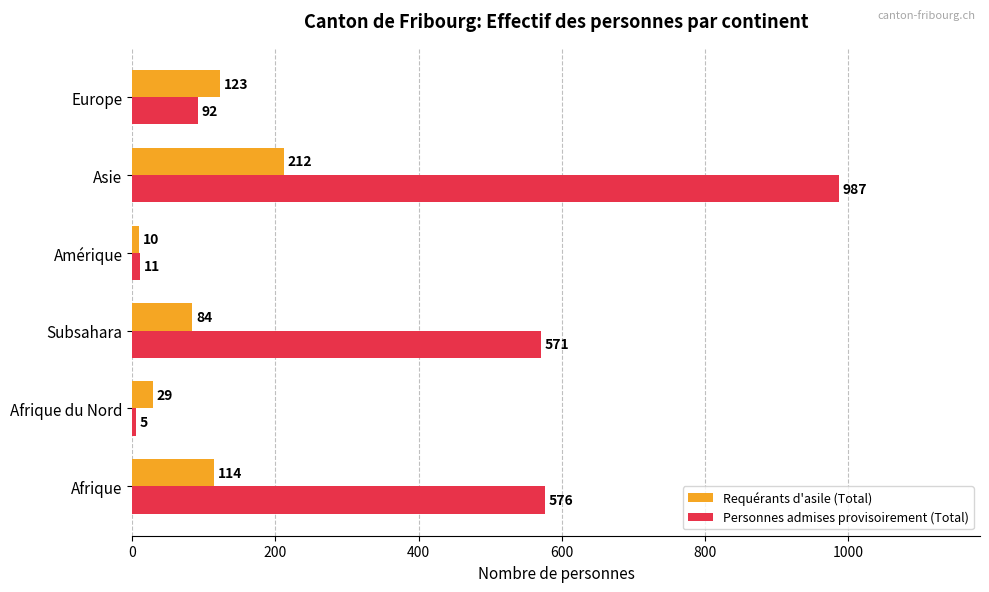

Is it true that Personnes admises provisoirement (Total) equals 11 at Amérique?

True